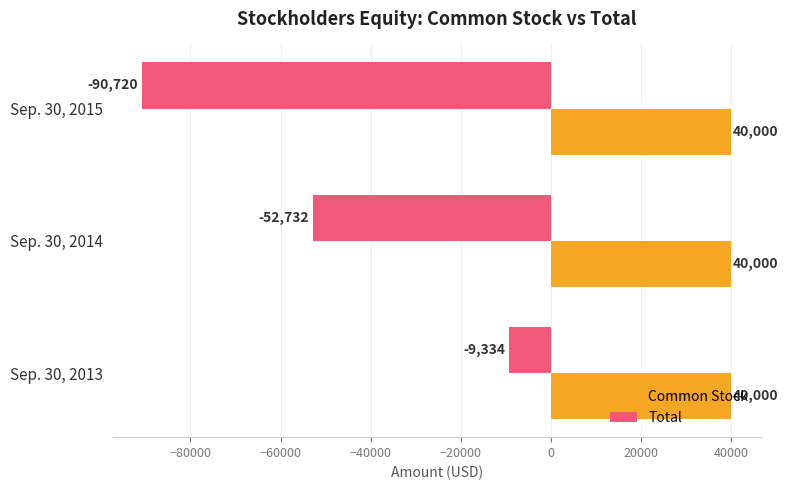

What is the smallest value displayed?

-90720